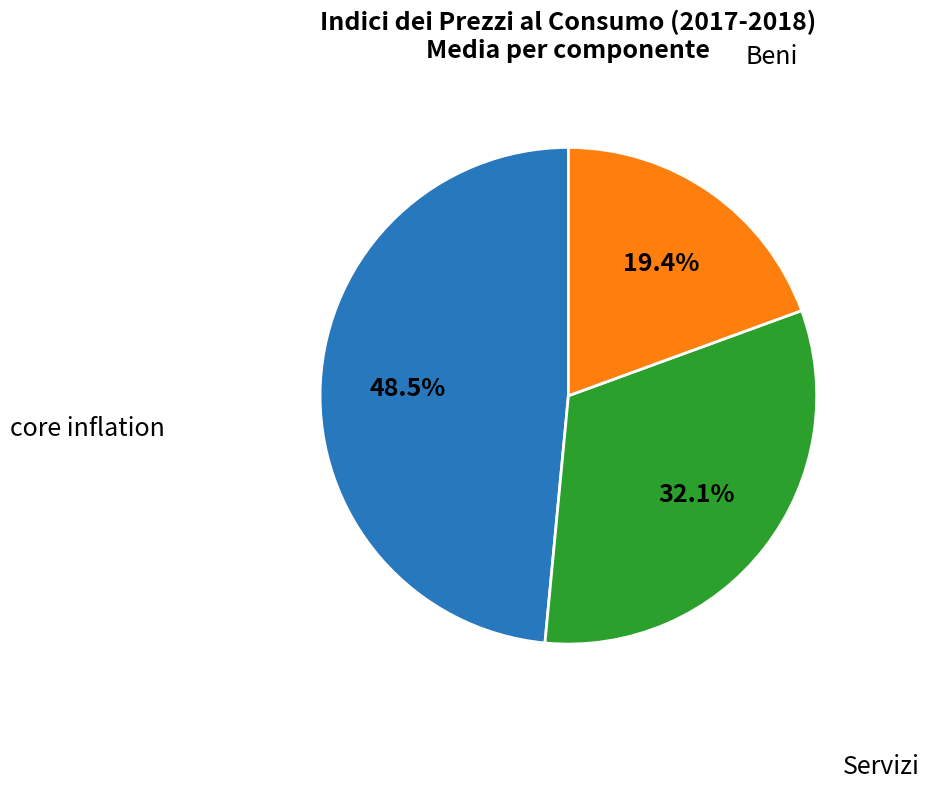

Does any single category account for the majority?

No